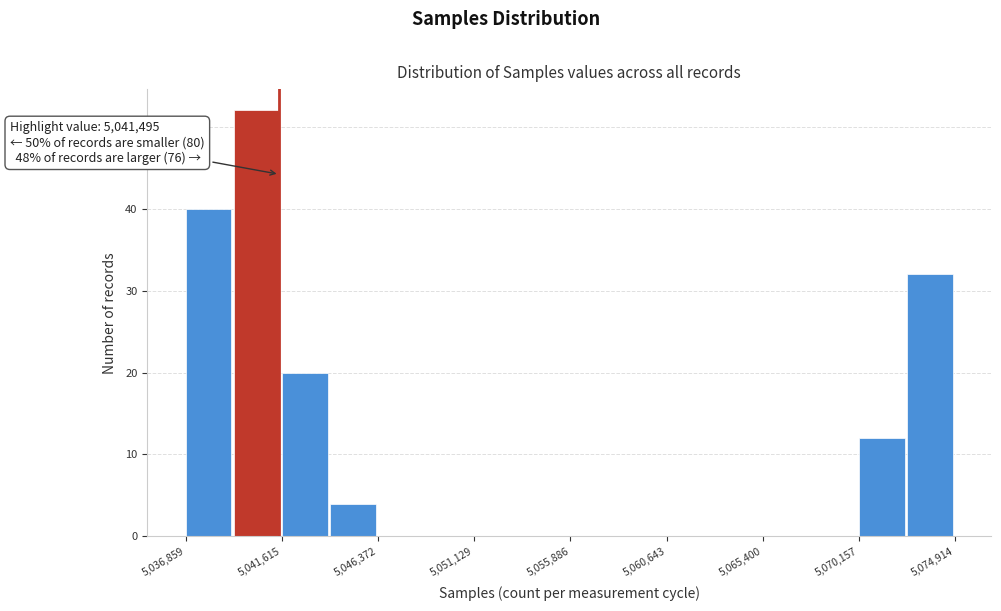

Over which range of the x-axis is the bar tallest?

5039000 to 5041500